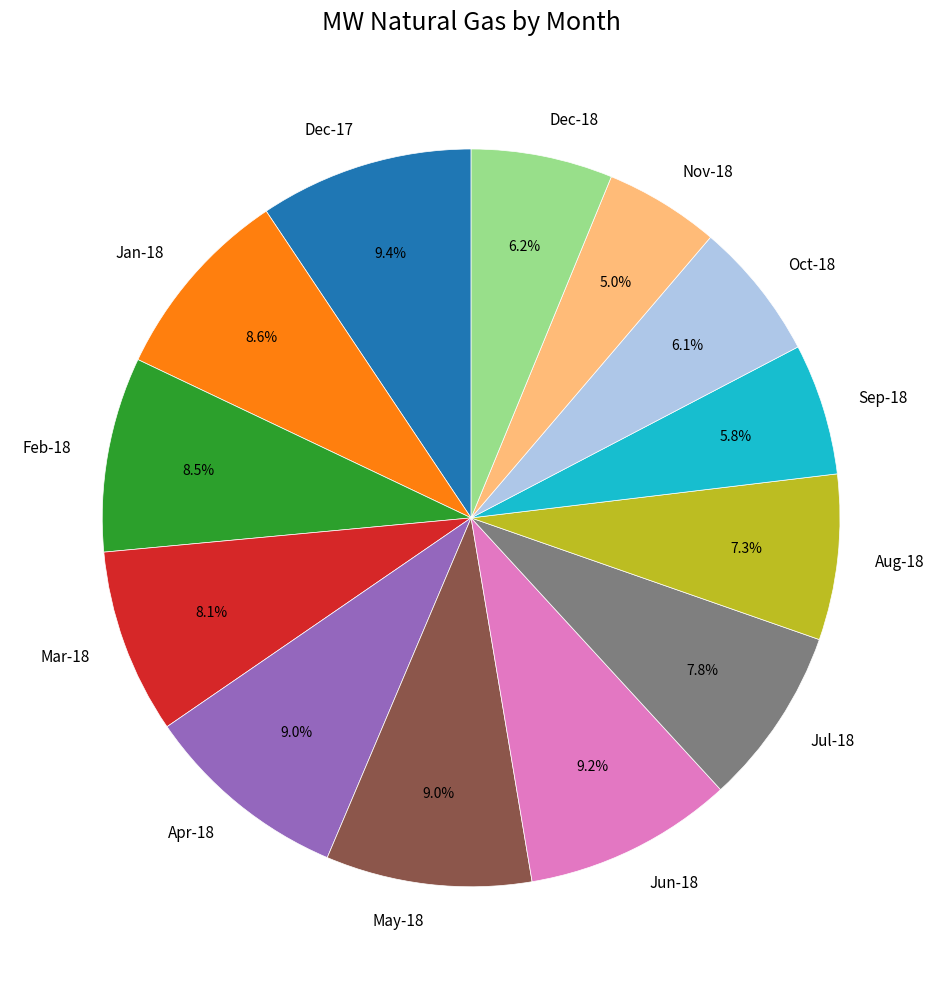

To the nearest percent, what is the difference between the largest and smallest slice percentages?

4%